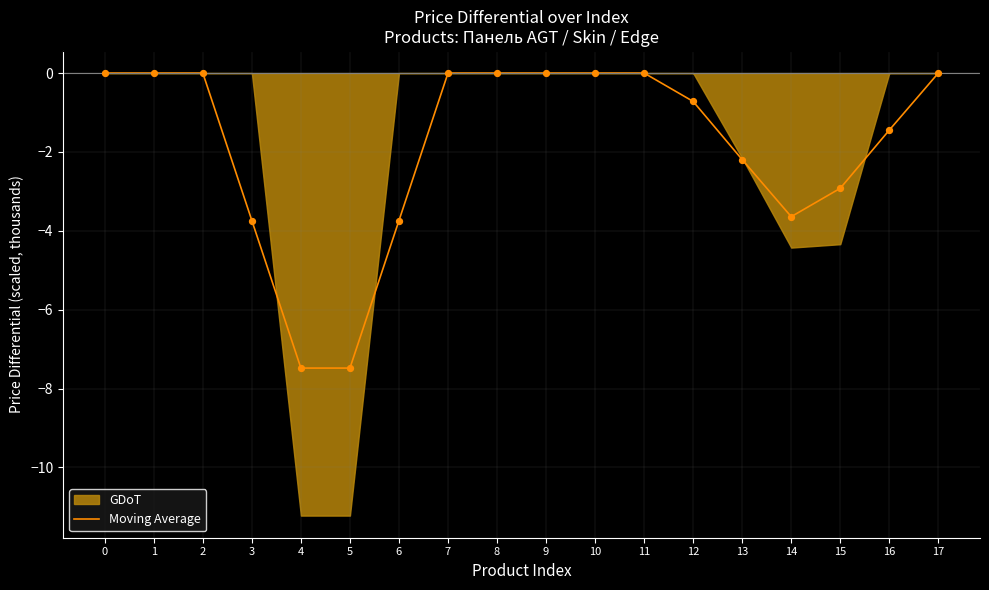

Which has a higher value, 4 or 3?

3